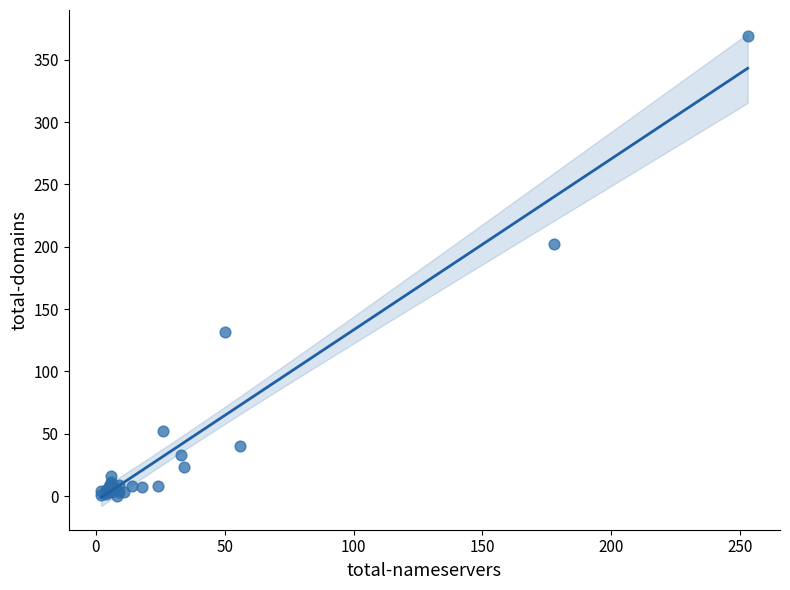

What Y value in the scatter plot is closest to 184?

202